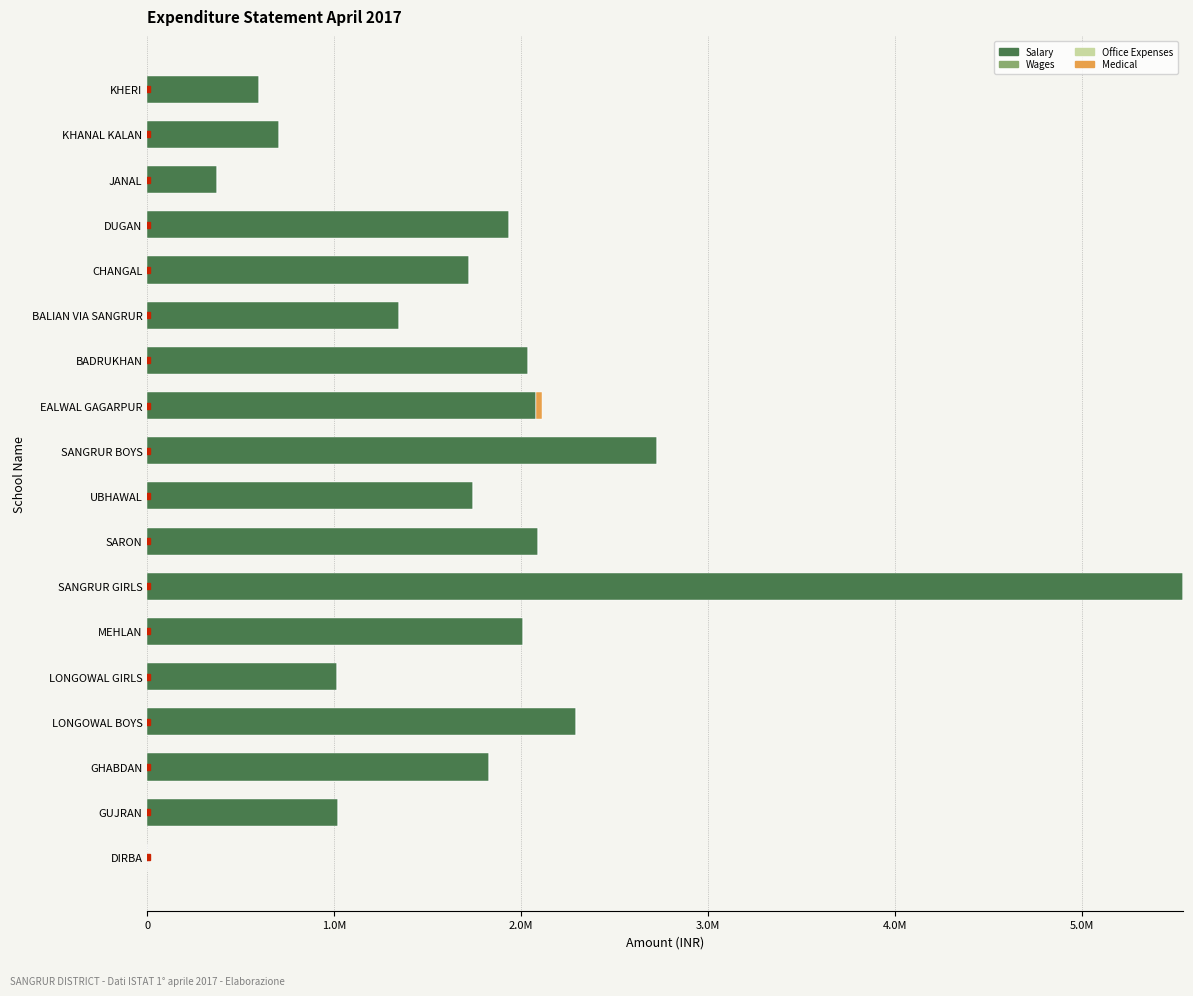

How many distinct data groups are displayed?

4